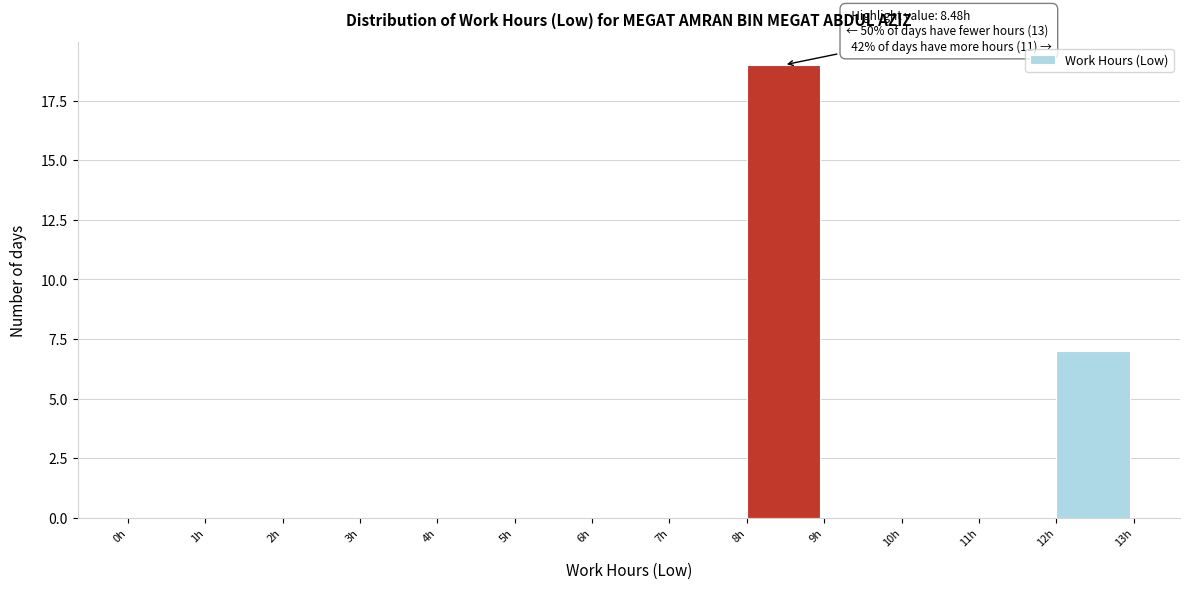

Which range on the x-axis has the tallest bar?

8 to 9